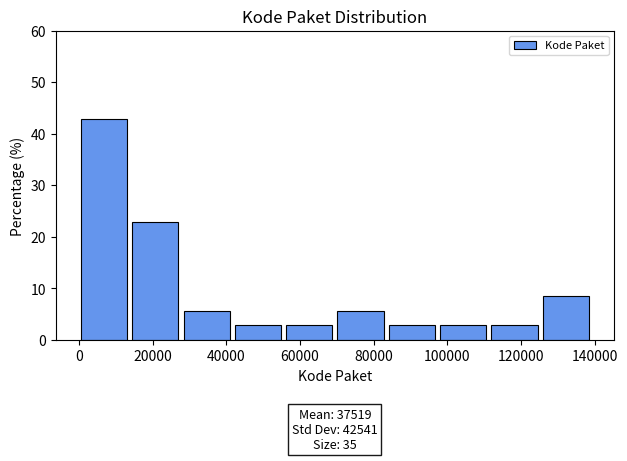

Over which range of the x-axis is the bar tallest?

0 to 14000